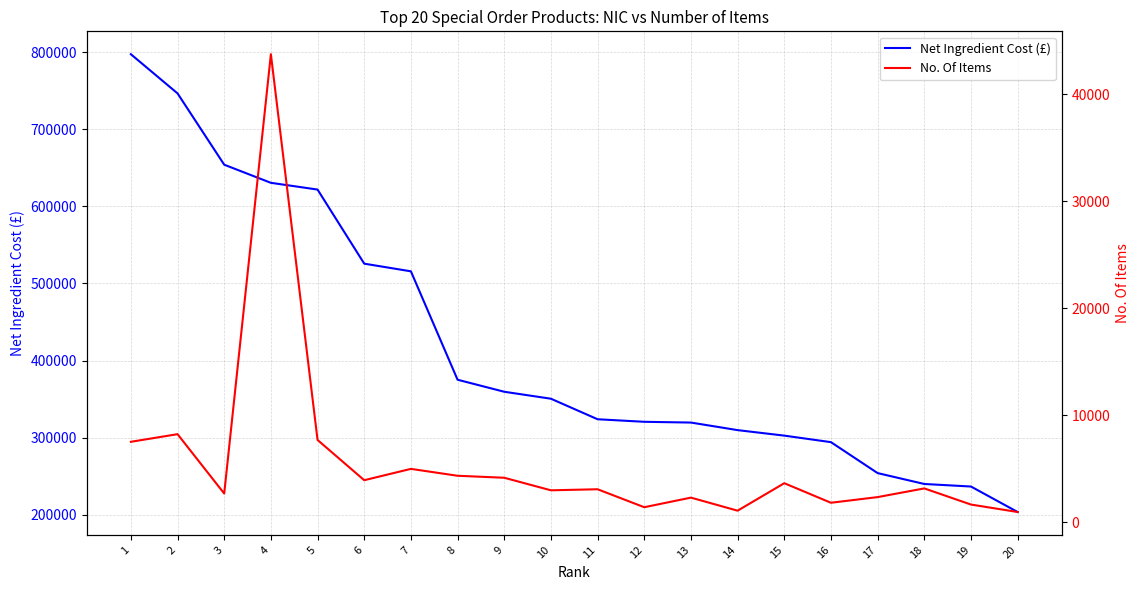

Is this an area chart (filled region under the line)?

No